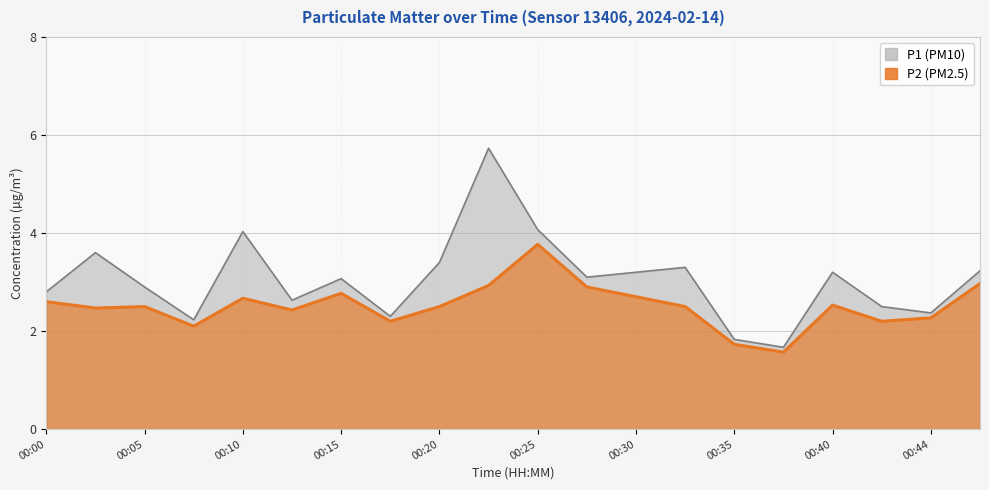

Reading left to right, list all the values displayed in this chart.

P1: 2.8	3.6	2.9	2.2	4.0	2.6	3.1	2.3	3.4	5.7	4.1	3.1	3.2	3.3	1.8	1.7	3.2	2.5	2.4	3.2
P2: 2.6	2.5	2.5	2.1	2.7	2.4	2.8	2.2	2.5	2.9	3.8	2.9	2.7	2.5	1.7	1.6	2.5	2.2	2.3	3.0